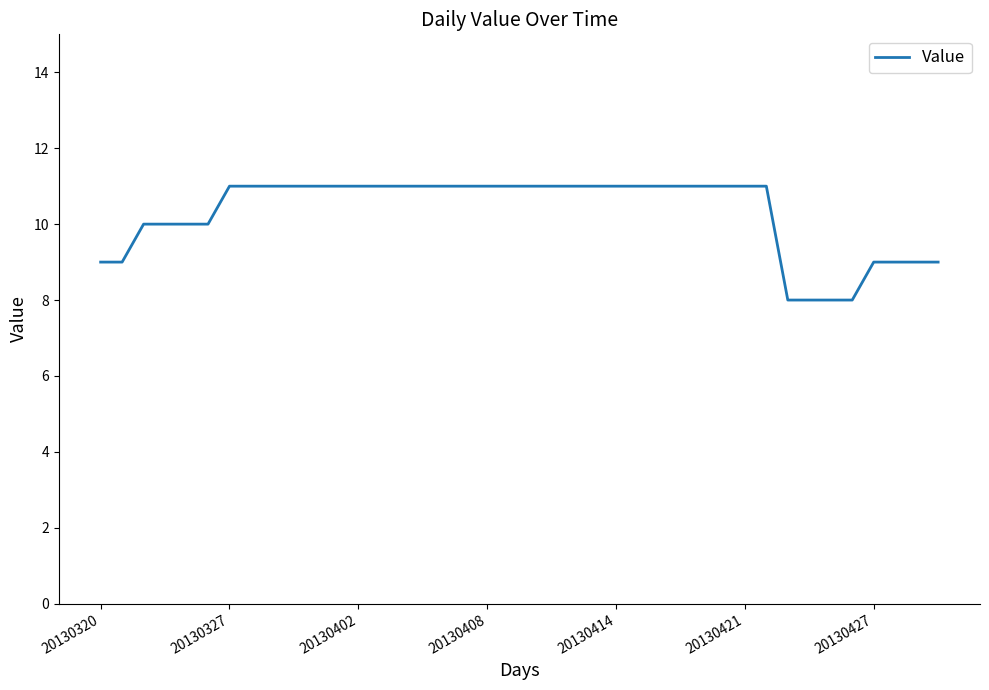

What is the greatest value displayed?

11